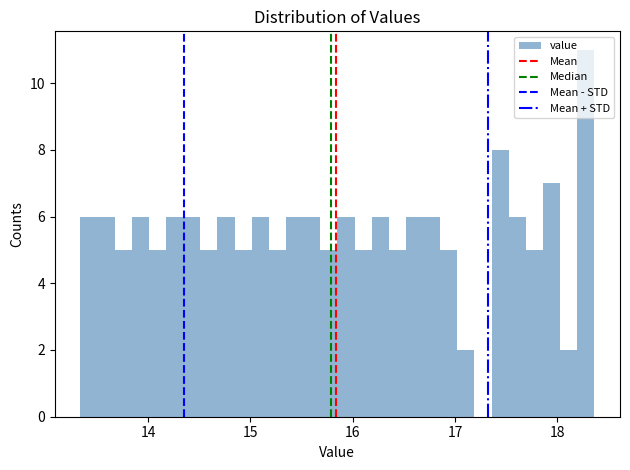

Read against the x-axis, roughly where is the centre of the tallest bar?

18.3